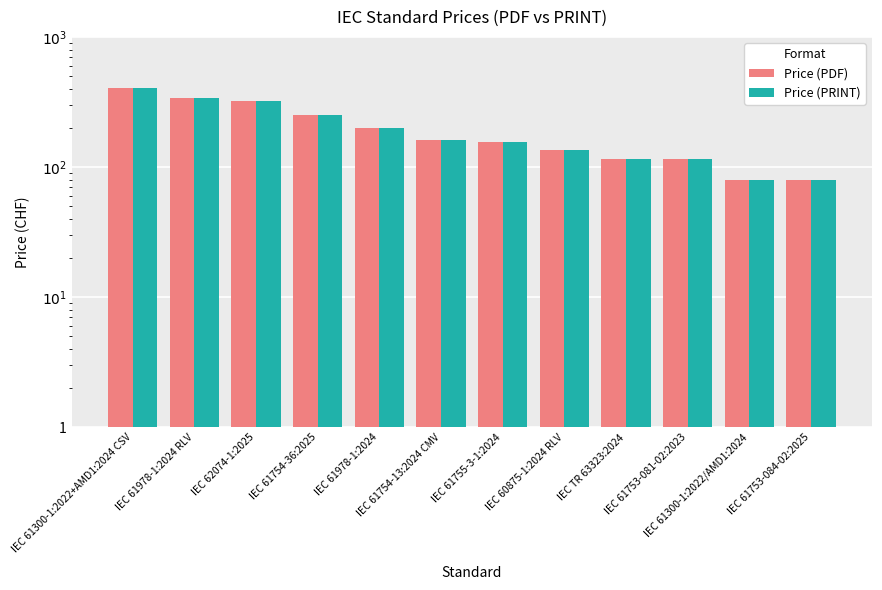

How many series are shown in this chart?

2